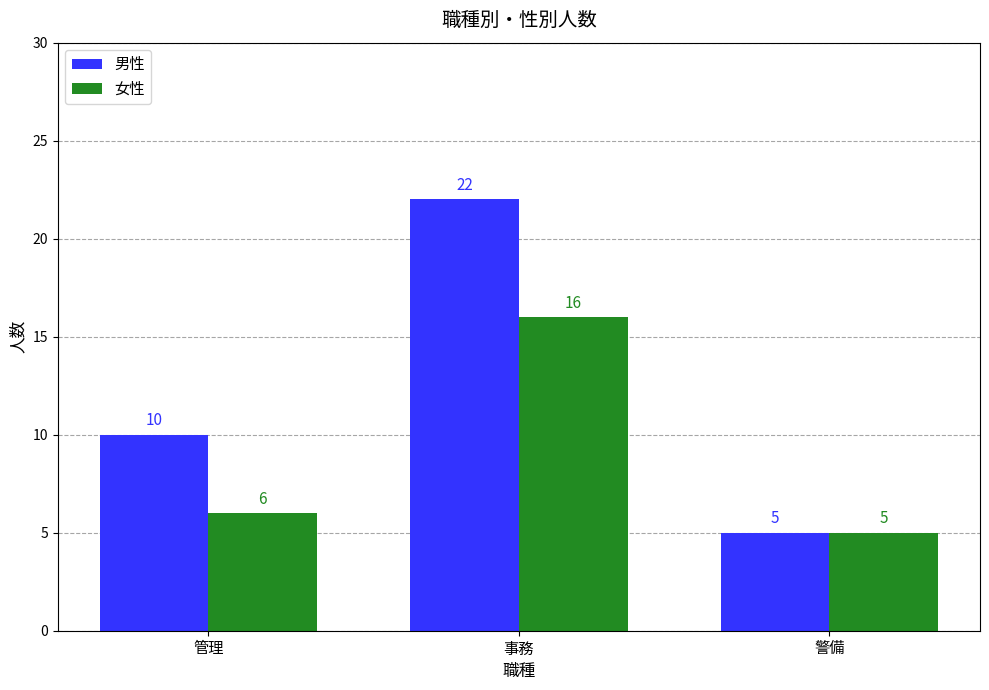

Count the number of data series in this chart.

2